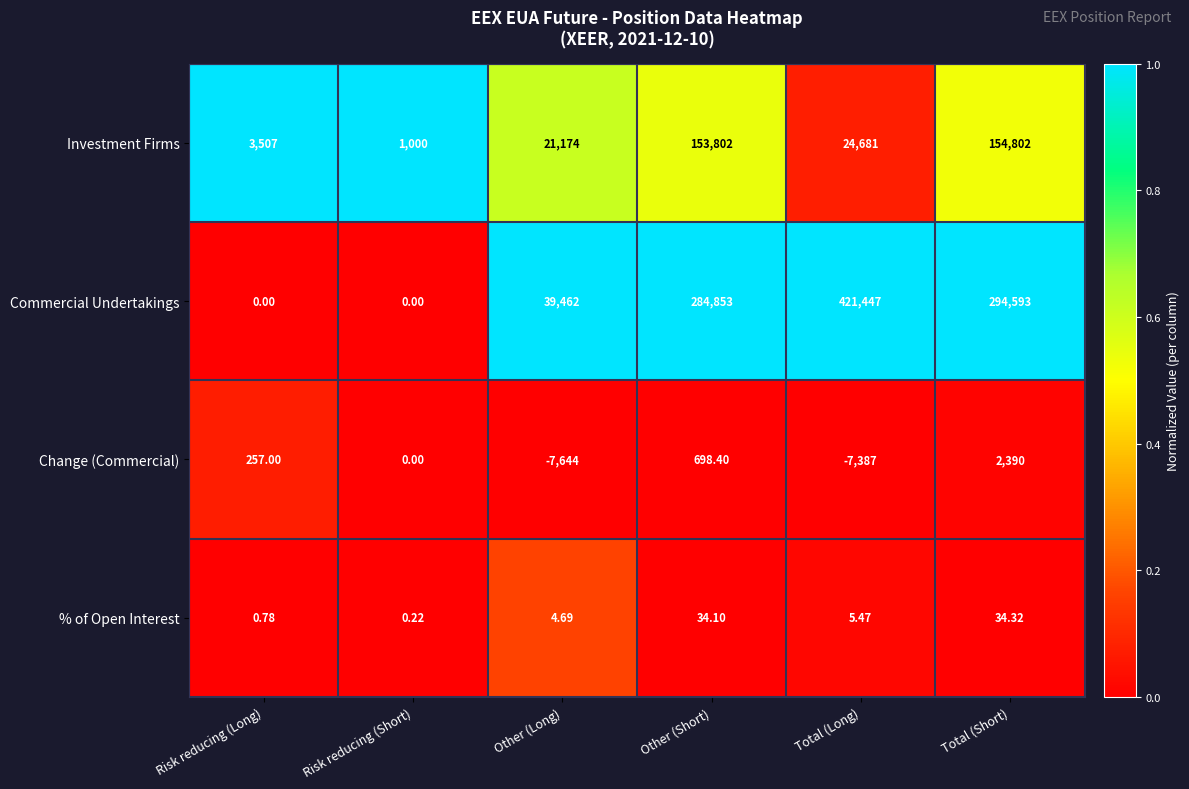

Between Risk reducing (Long) and Risk reducing (Short), which series saw the biggest shift?

Investment Firms